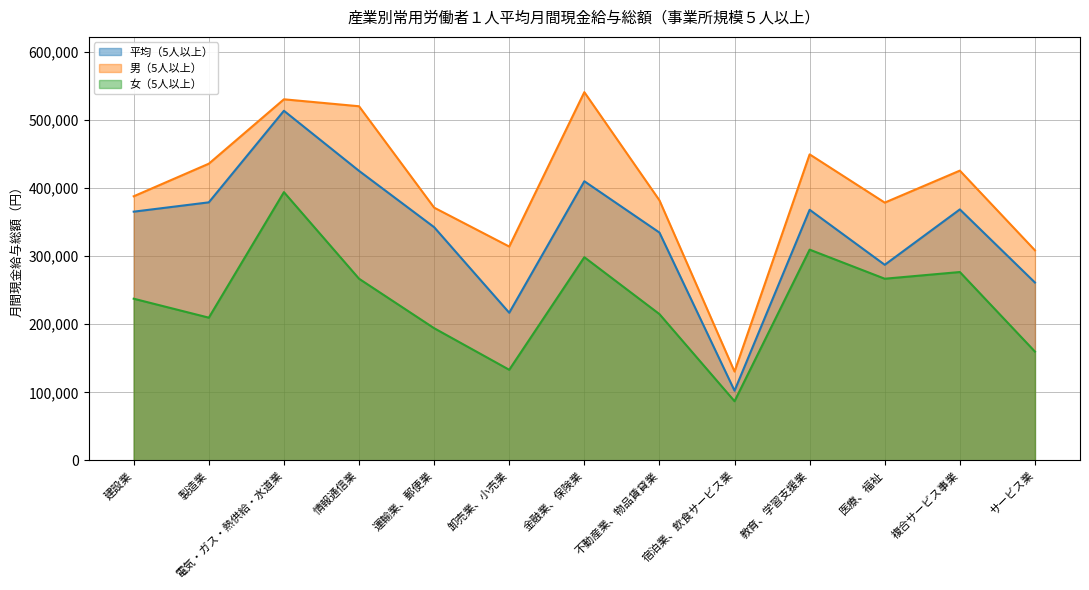

Where is 男（5人以上） nearest to the value 335664?

卸売業、小売業